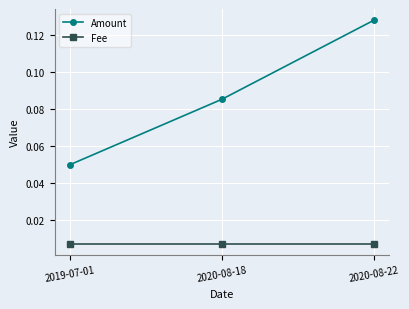

Which series changed the most between 2019-07-01 and 2020-08-18?

Amount